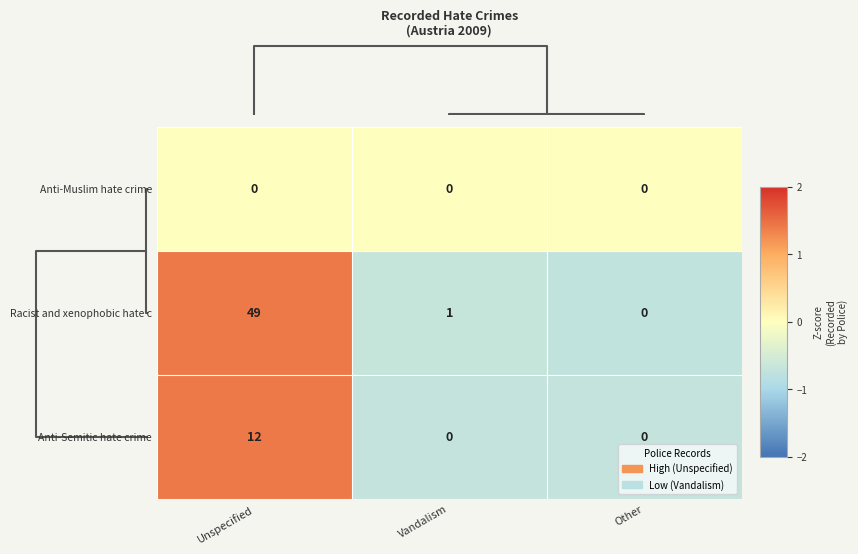

At which category is the sum across all series the highest?

Unspecified